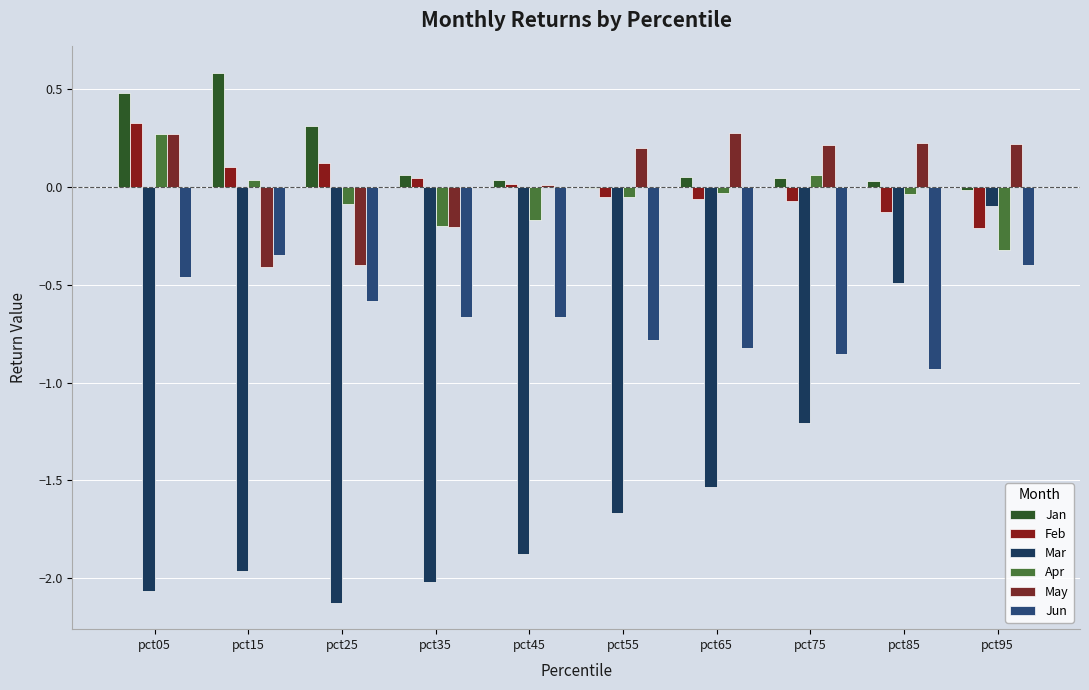

The value of Jan at pct65 is 0.1. True or false?

True